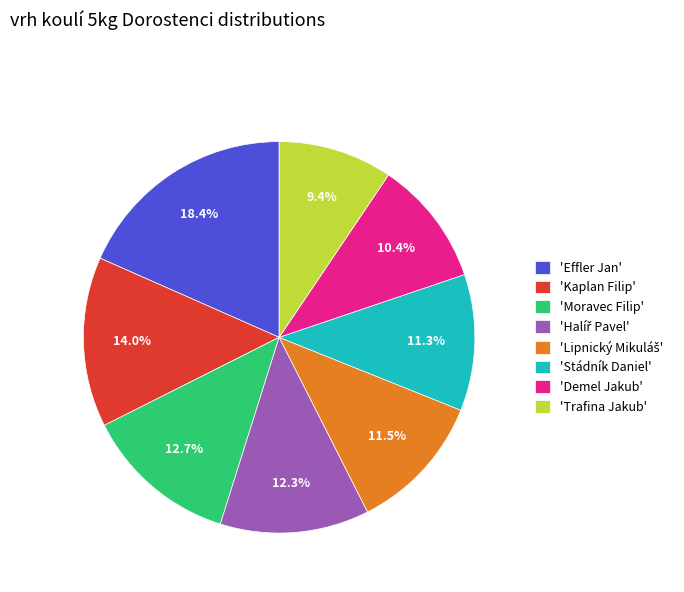

Which category has the biggest portion of the pie?

'Effler Jan'